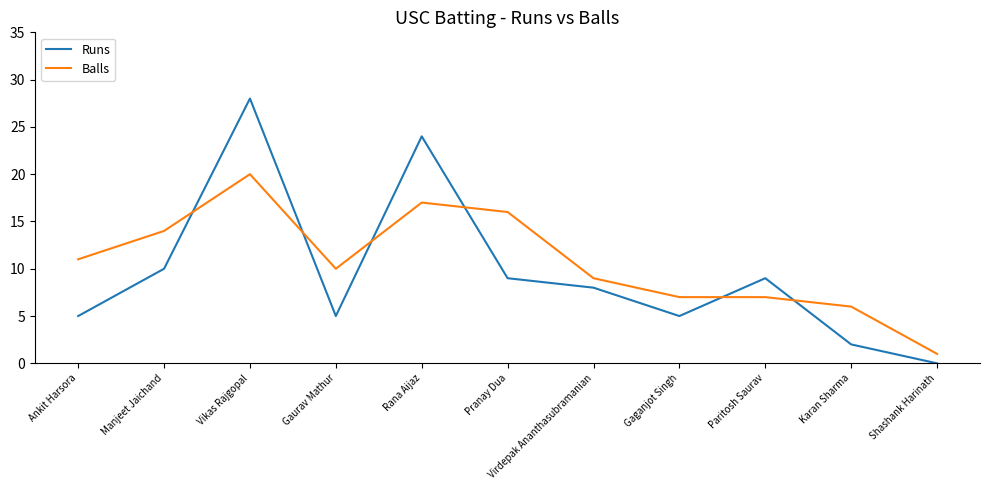

What are all the series names shown in the legend?

Runs, Balls